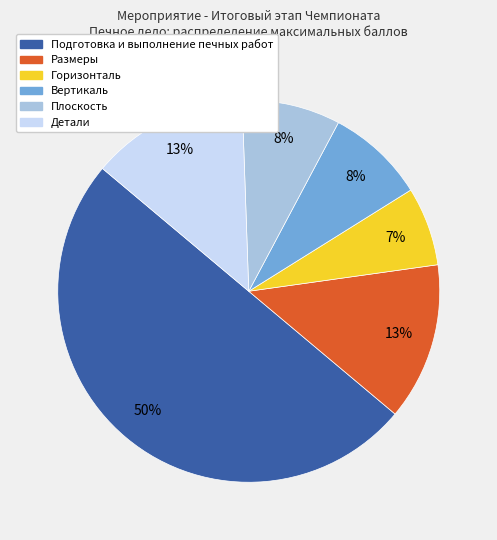

What percentage is the Детали slice, to the nearest percent?

13%